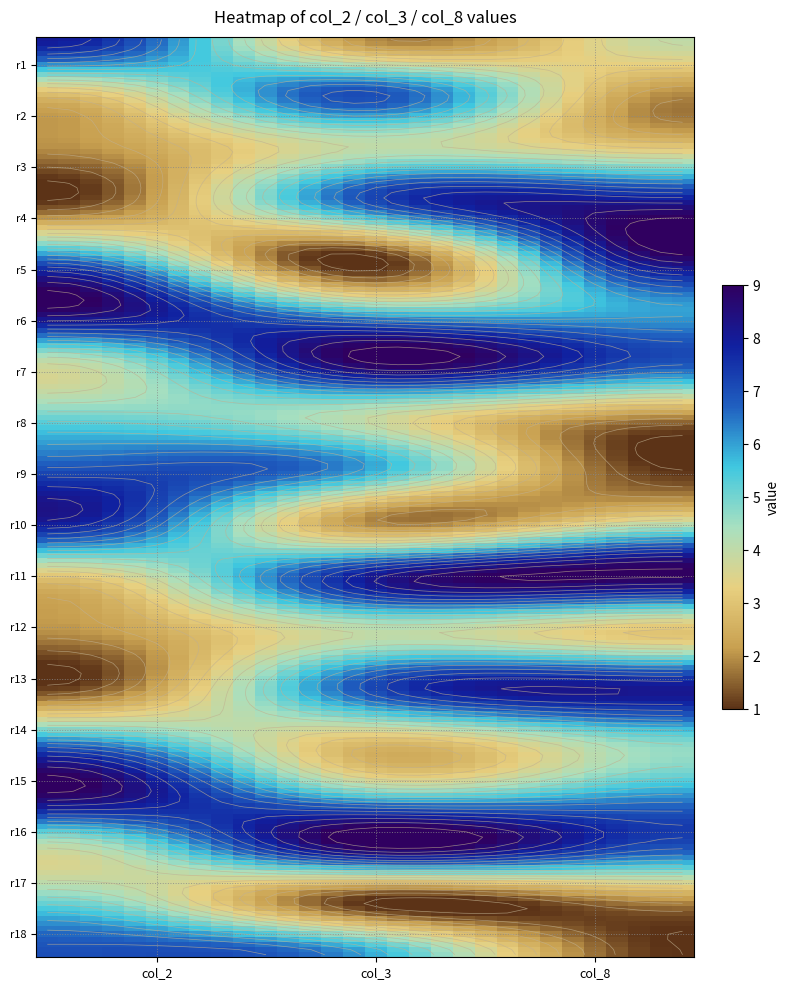

At how many categories does at least one series exceed 7?

3